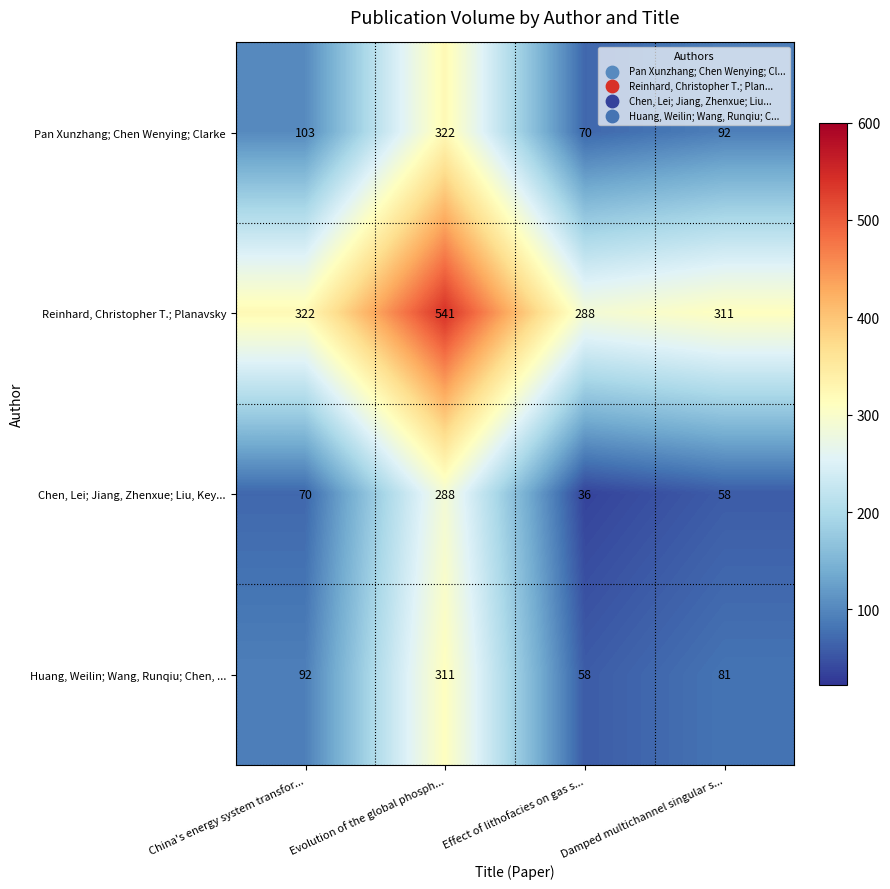

What is the minimum value for Reinhard, Christopher T.; Planavsky?

288